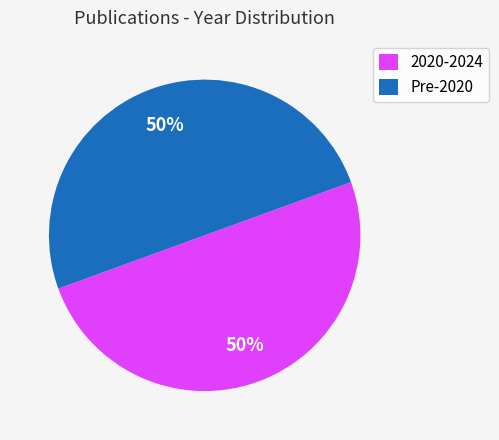

To the nearest percent, what percentage of the pie is 2020-2024?

50%